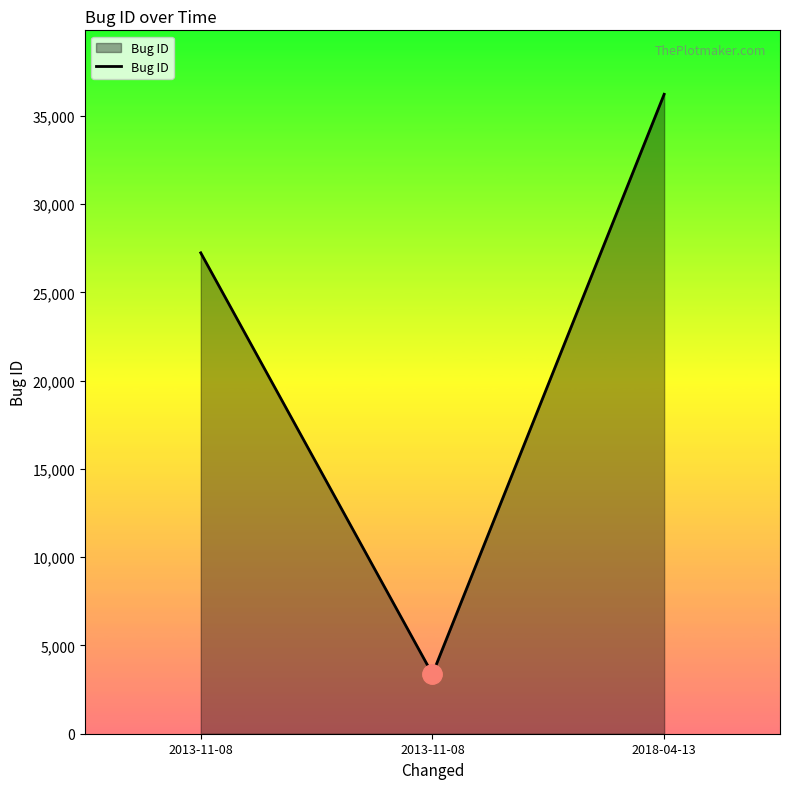

Where does the data first go above 27243?

2018-04-13